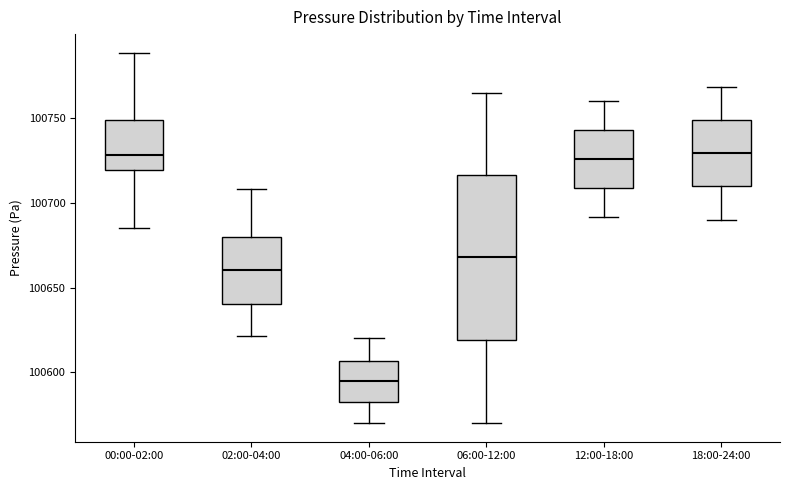

Reading left to right, transcribe this box plot: for each box, give where its median line is, the range the box spans, and where its two whiskers end, as read against the y-axis. The values are not printed on the chart, so give them approximately, as read against the axis.

00:00-02:00: median 100730, box 100720 to 100750, whiskers 100685 to 100790
02:00-04:00: median 100660, box 100640 to 100680, whiskers 100620 to 100710
04:00-06:00: median 100595, box 100580 to 100605, whiskers 100570 to 100620
06:00-12:00: median 100670, box 100620 to 100715, whiskers 100570 to 100765
12:00-18:00: median 100725, box 100710 to 100745, whiskers 100690 to 100760
18:00-24:00: median 100730, box 100710 to 100750, whiskers 100690 to 100770